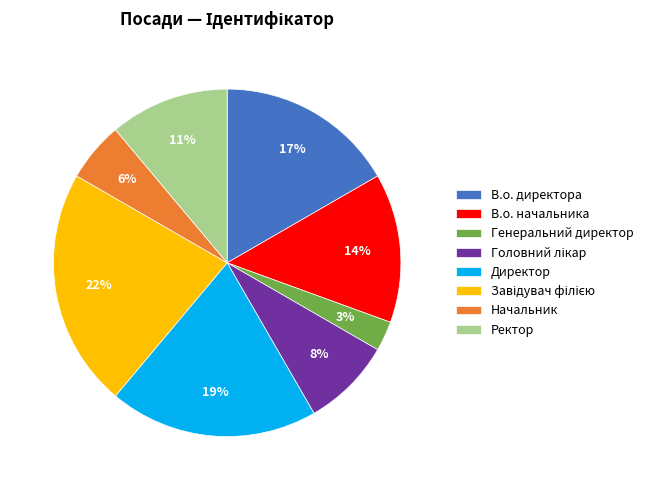

Is the sum of В.о. начальника and В.о. директора greater than half?

No